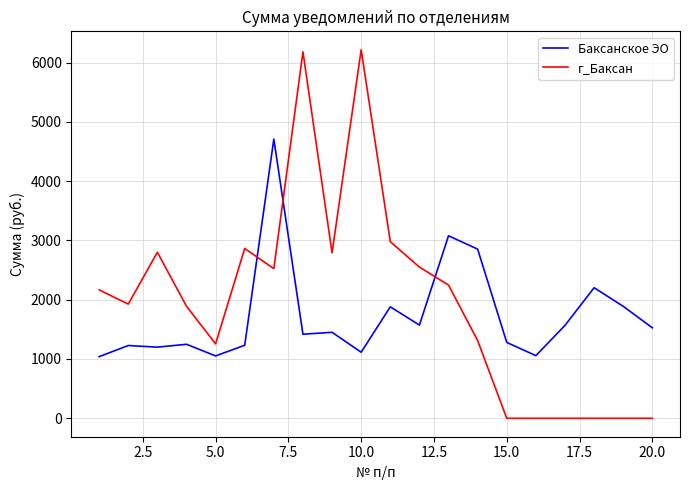

Rank the series by their average value, from lowest to highest.

Баксанское ЭО, г_Баксан